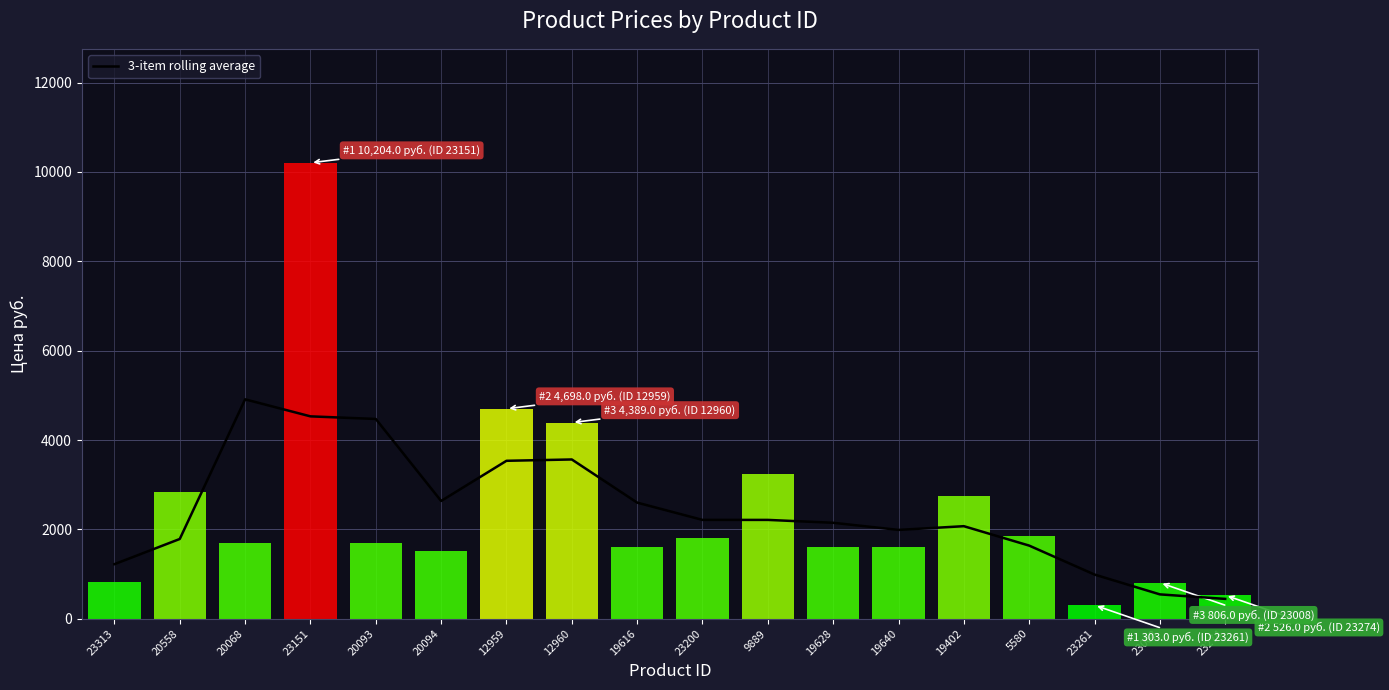

Where is the data nearest to the value 2677?

20094